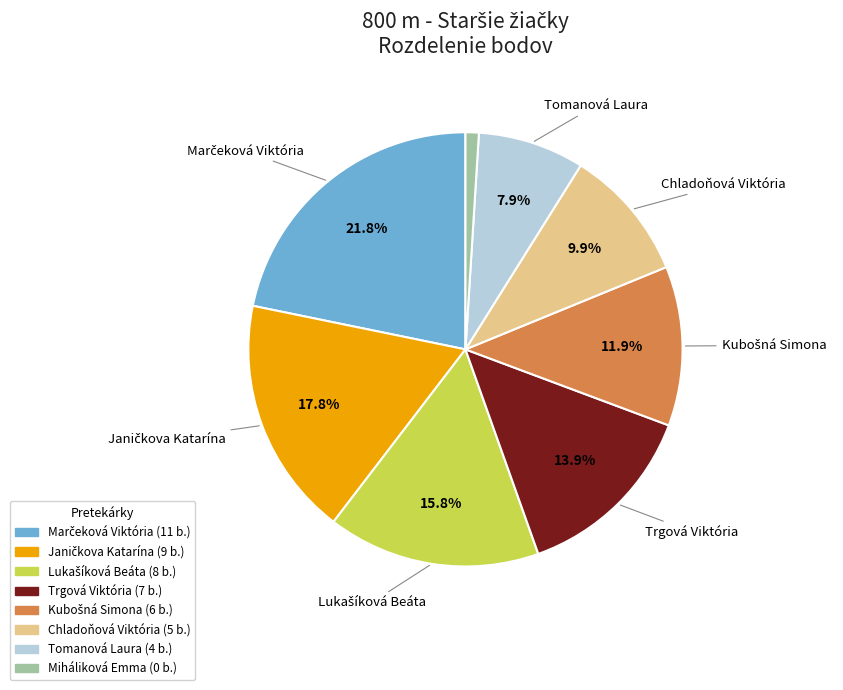

Is there any slice that represents more than half of the pie?

No